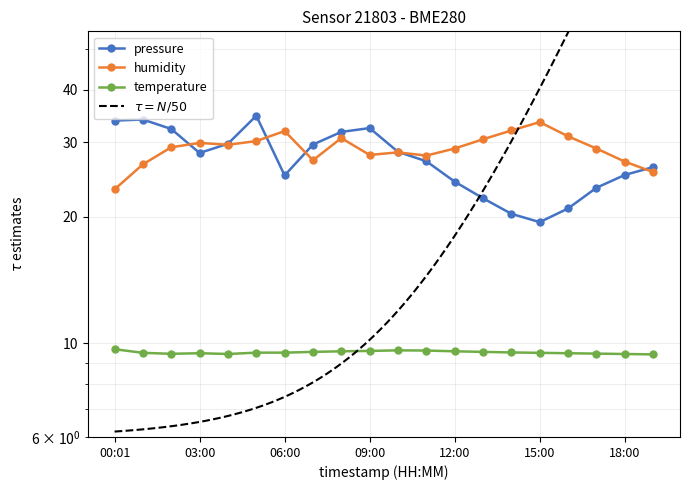

Which label corresponds to the largest value in the chart?

05:00